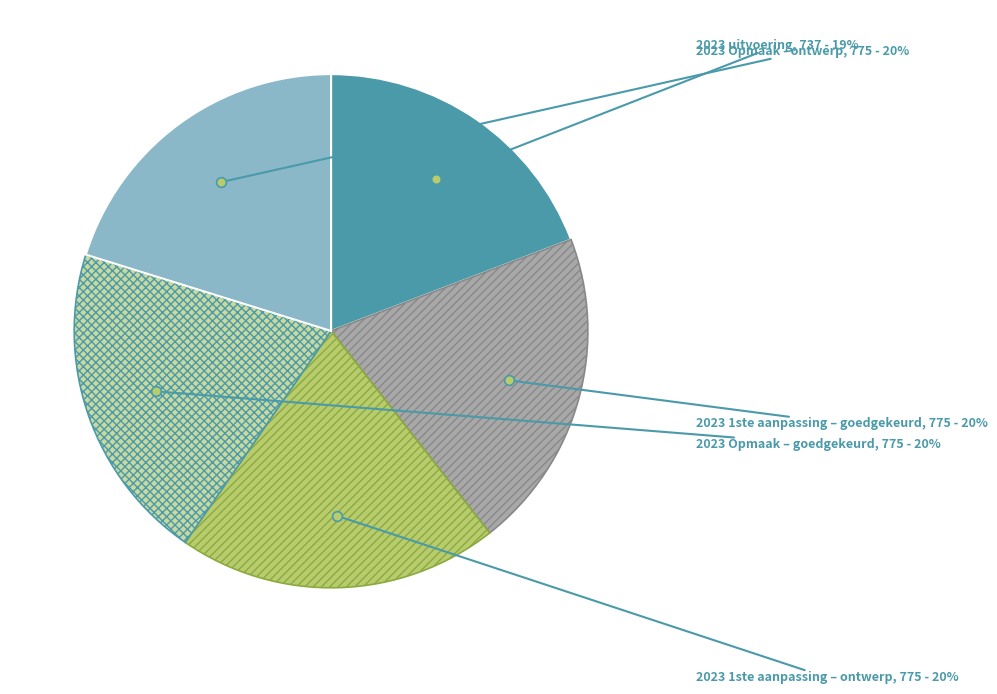

The 2023 1ste aanpassing – ontwerp slice represents 20% of the pie. True or false?

True